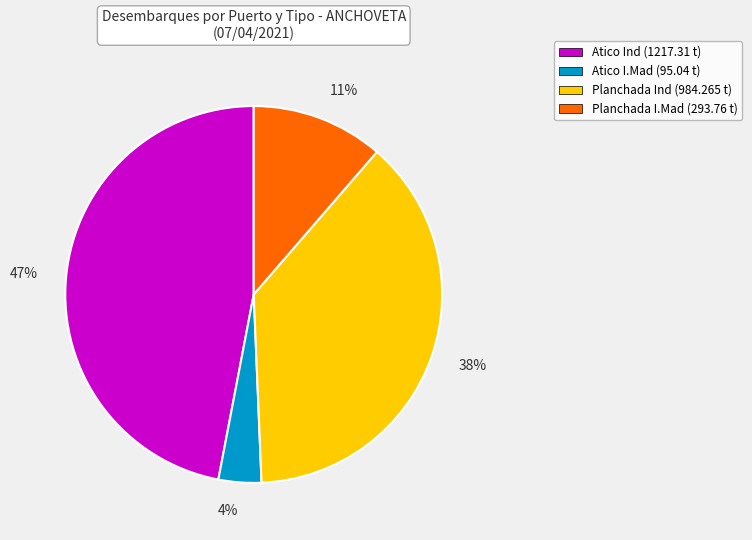

Is the sum of Planchada Ind (984.265 t) and Planchada I.Mad (293.76 t) greater than half?

No